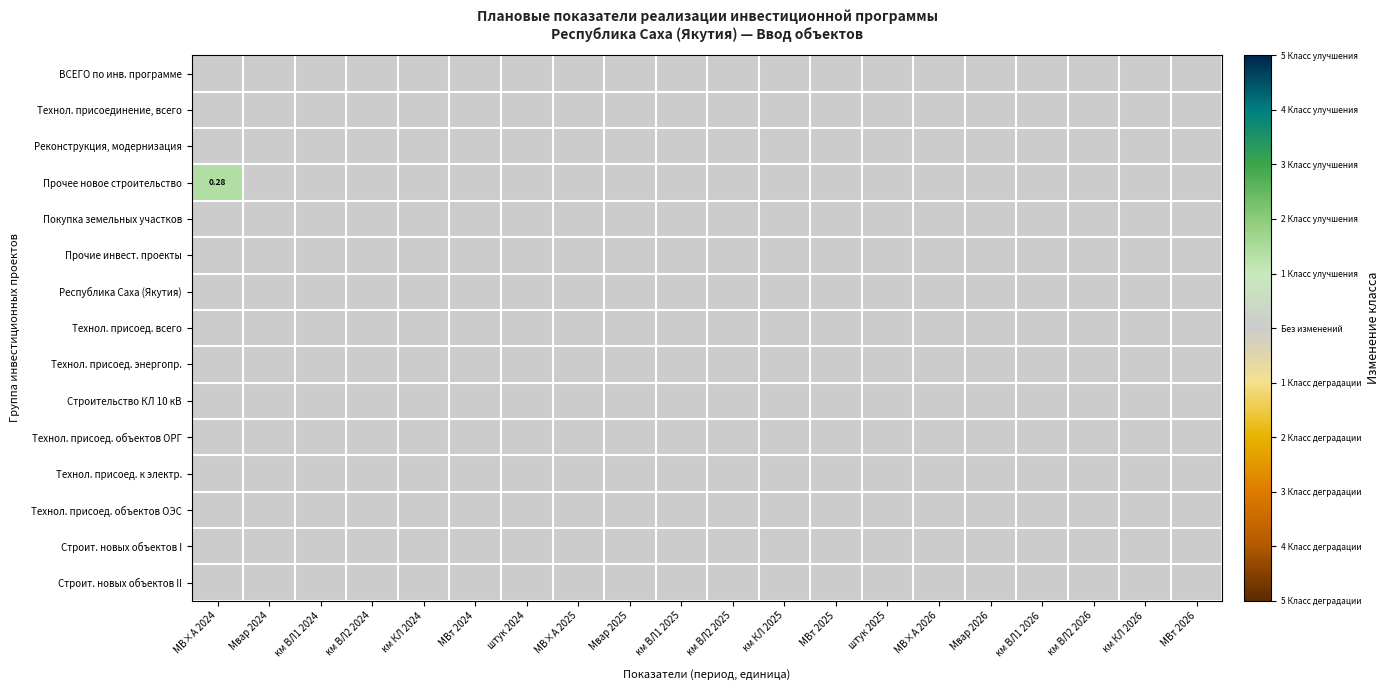

At which category does the chart reach its peak across all series?

МВ×А 2024